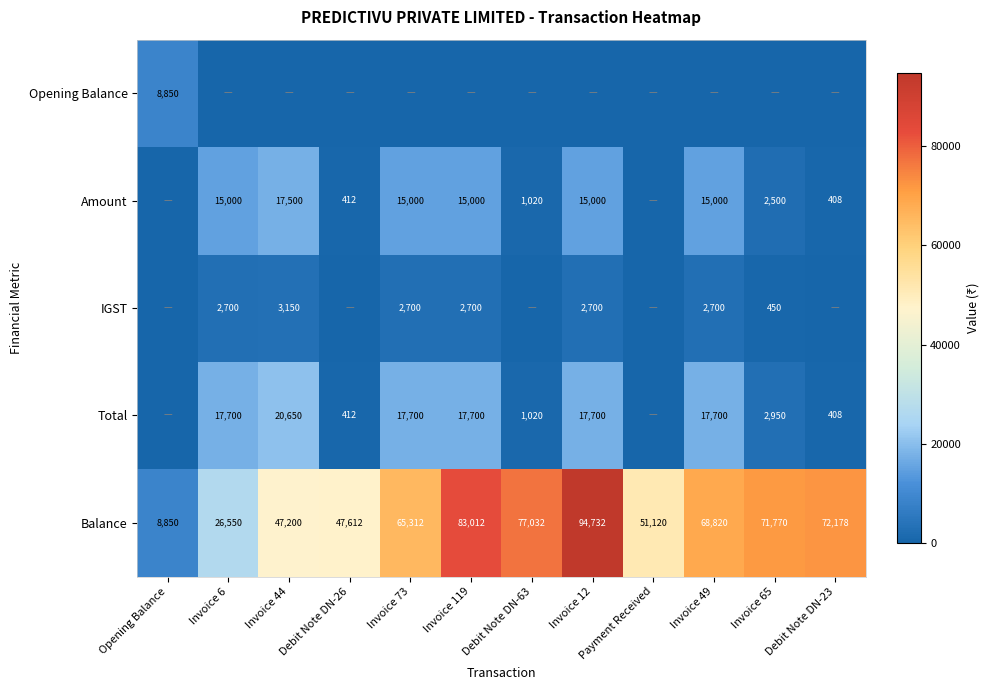

What is the spread (max minus min) of values at Payment Received?

51120